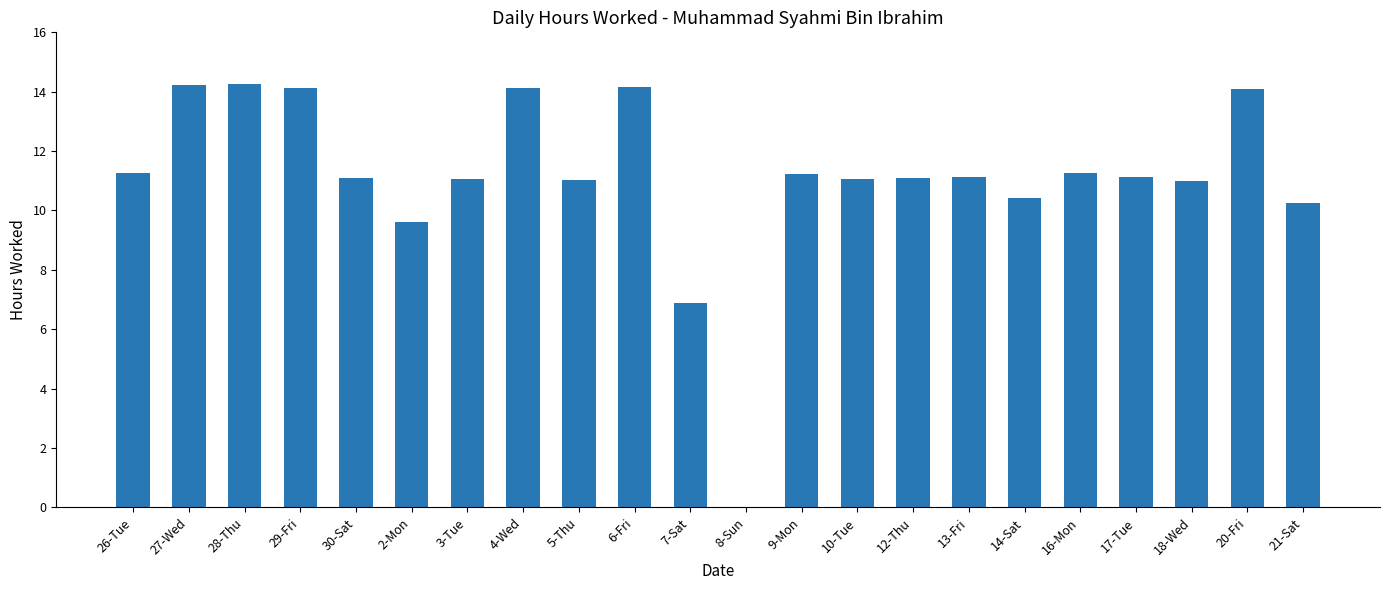

Approximately how many times larger is the value at 29-Fri compared to 7-Sat?

2.1